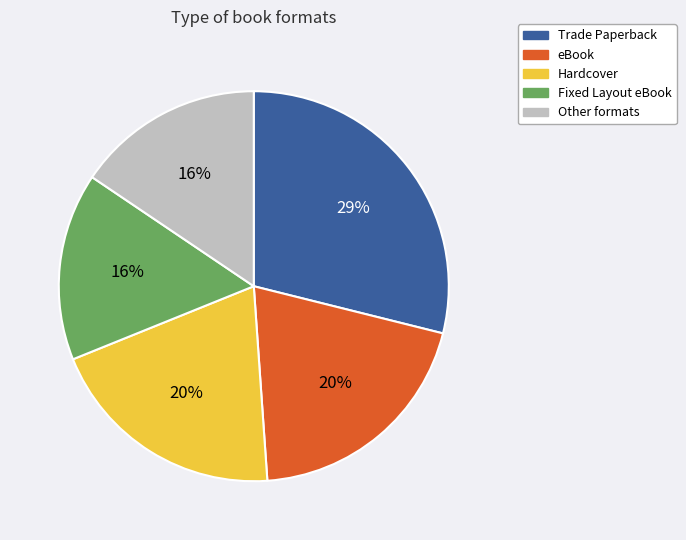

To the nearest percent, what is the difference between the largest and smallest slice percentages?

13%